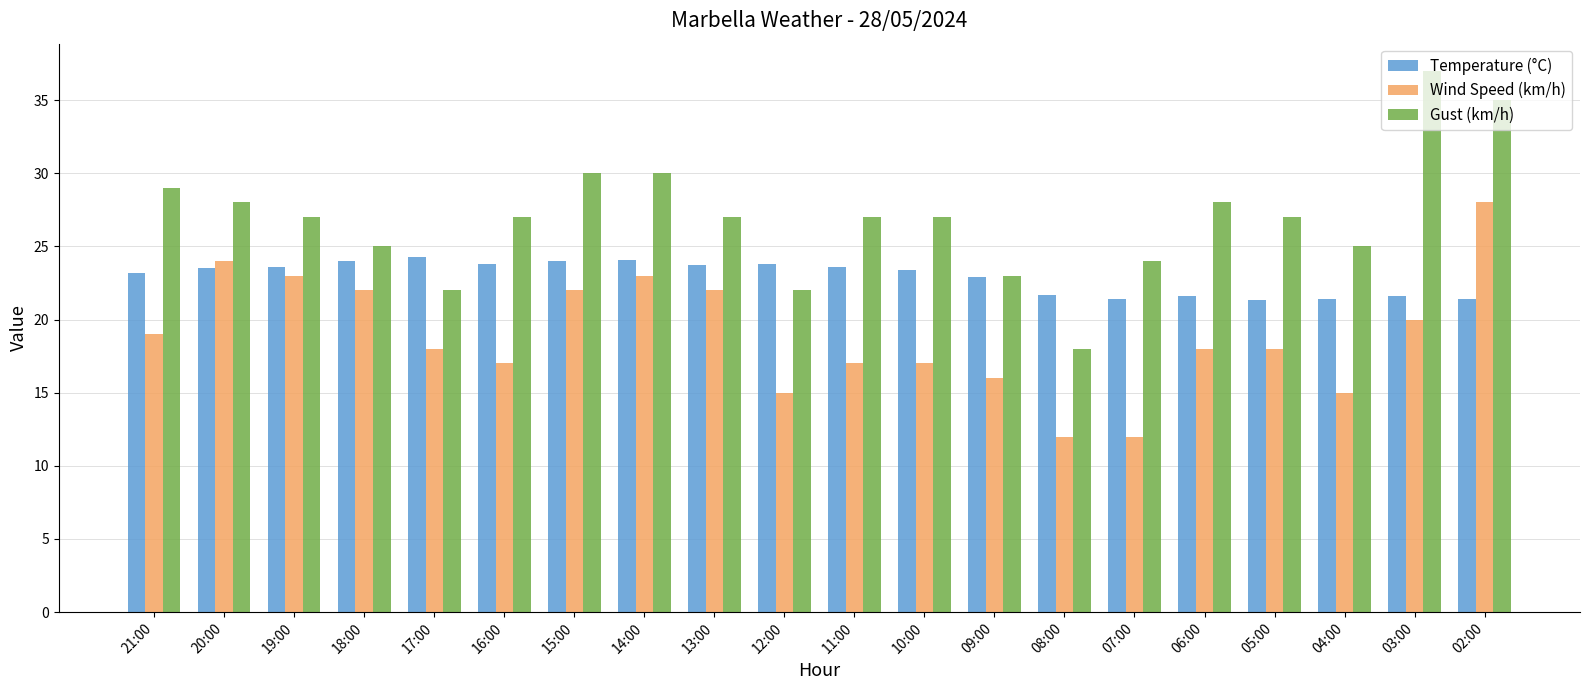

What is the difference between the maximum and minimum values in the Wind Speed (km/h) series?

16.0